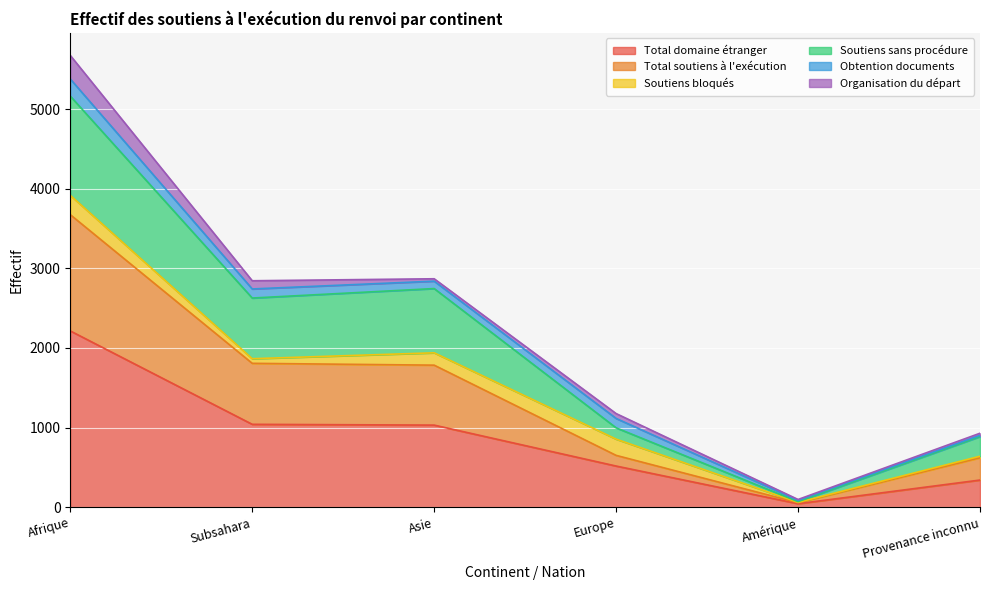

What is the value of the Total domaine étranger point at the 5th from the left?

44